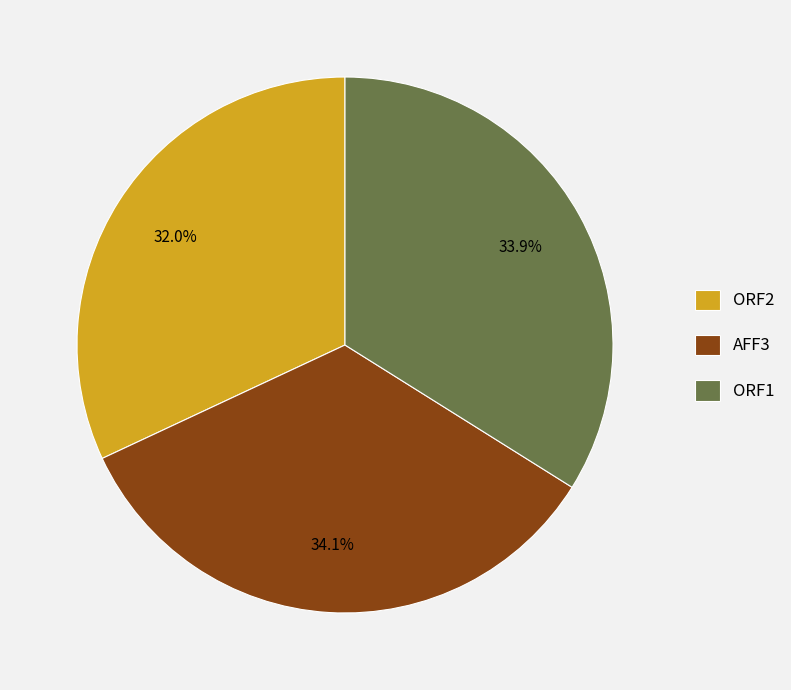

The AFF3 slice represents 34% of the pie. True or false?

True